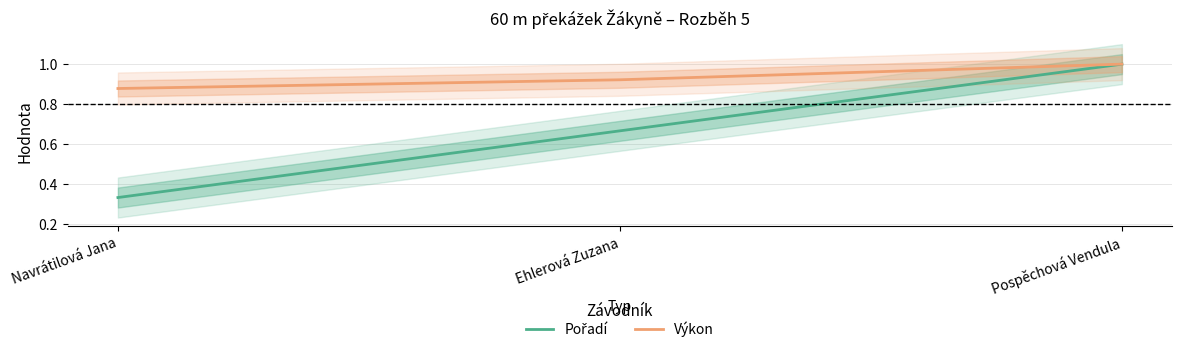

Does the chart have visible grid lines?

Yes